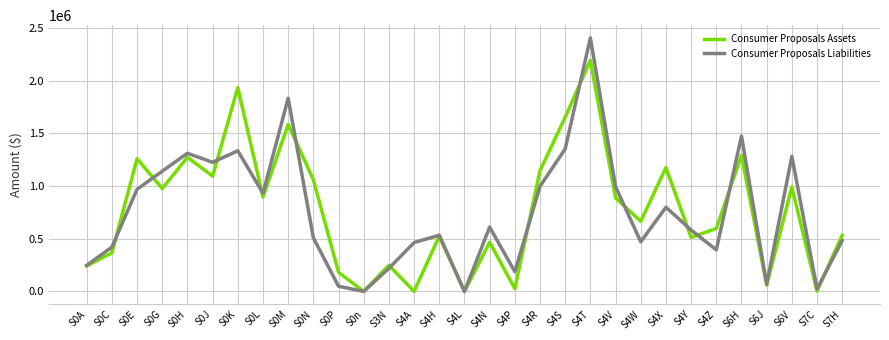

Is the value of Consumer Proposals Assets at S0K greater than the value of Consumer Proposals Liabilities at S0K?

Yes